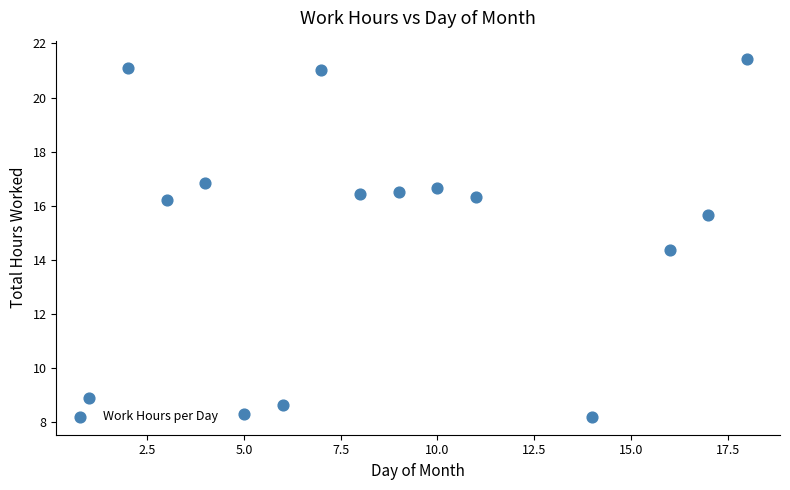

What is the range of Y values (max minus min)?

13.2